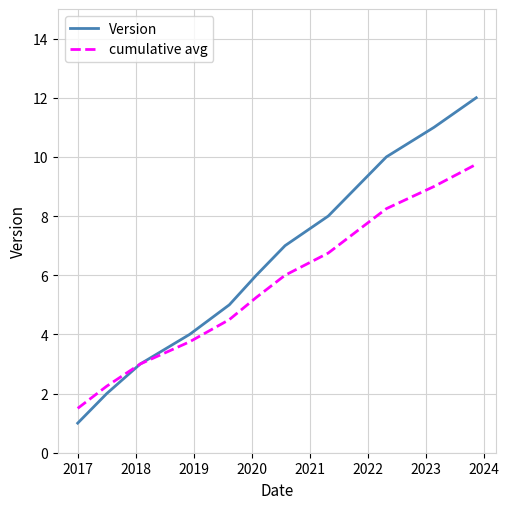

What is the minimum value shown in the chart?

1.0